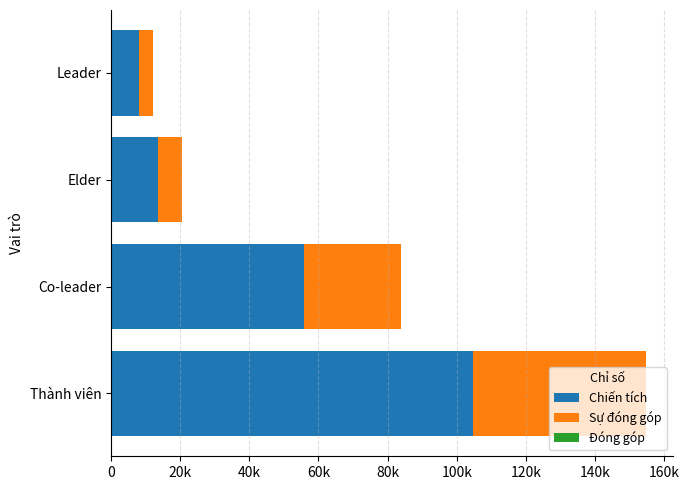

What are all the series names shown in the legend?

Chiến tích, Sự đóng góp, Đóng góp